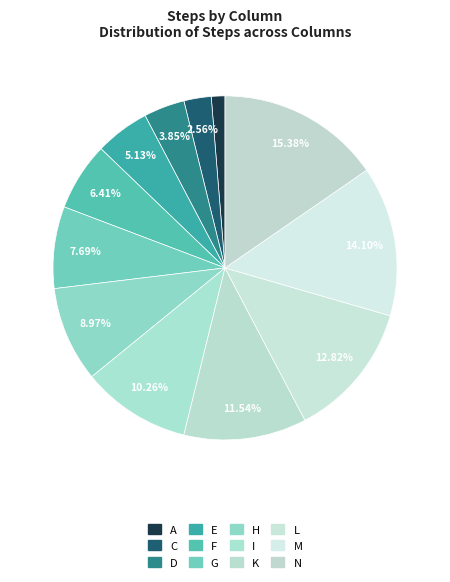

How many slices are in this pie chart?

12